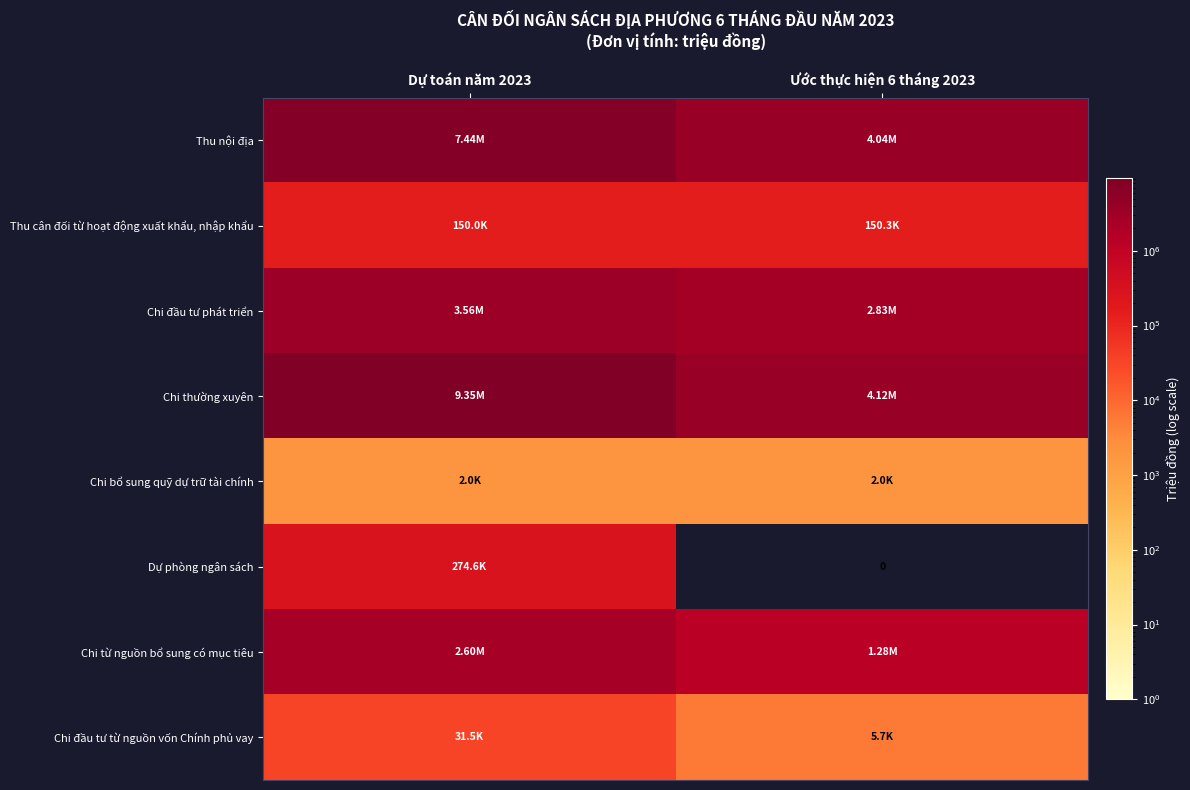

Rank the series at Dự toán năm 2023 from highest to lowest value.

Chi thường xuyên, Thu nội địa, Chi đầu tư phát triển, Chi từ nguồn bổ sung có mục tiêu, Dự phòng ngân sách, Thu cân đối từ hoạt động xuất khẩu, nhập khẩu, Chi đầu tư từ nguồn vốn Chính phủ vay, Chi bổ sung quỹ dự trữ tài chính